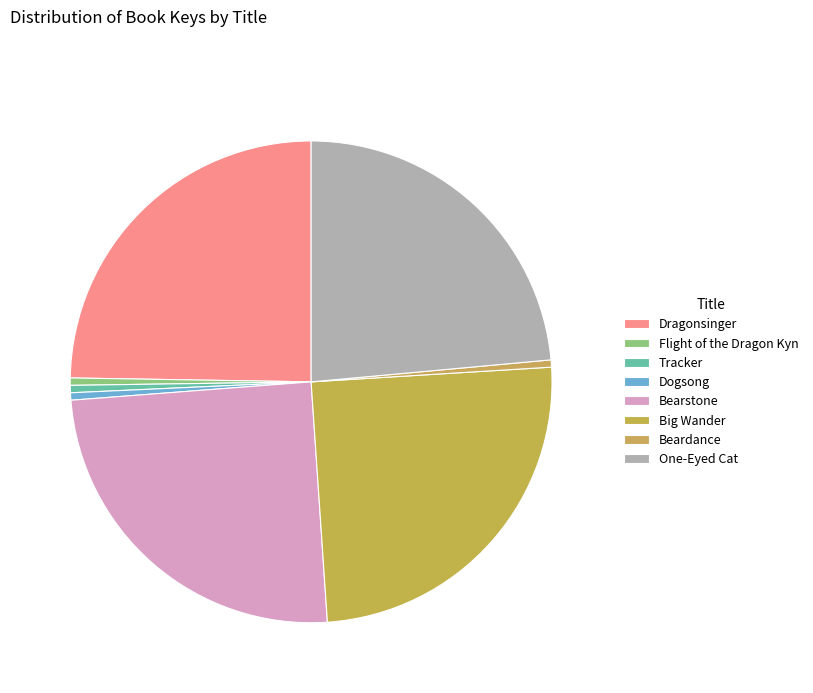

Rank the categories by value from highest to lowest.

Big Wander, Bearstone, Dragonsinger, One-Eyed Cat, Dogsong, Tracker, Flight of the Dragon Kyn, Beardance